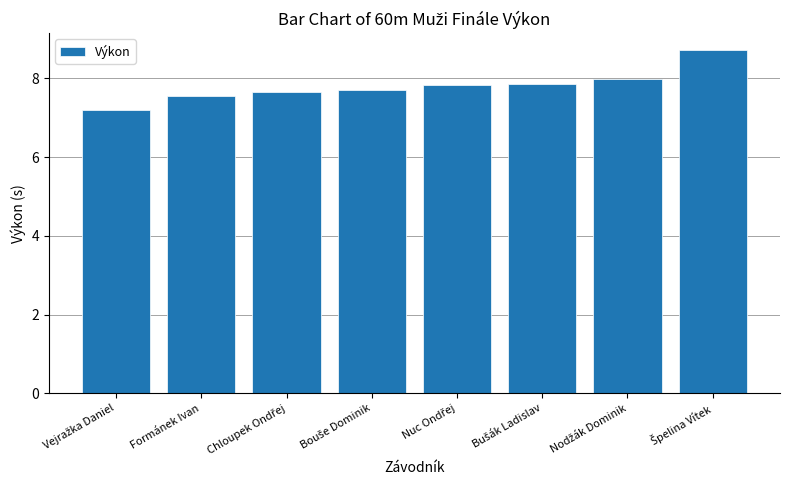

What is the minimum value shown in the chart?

7.2